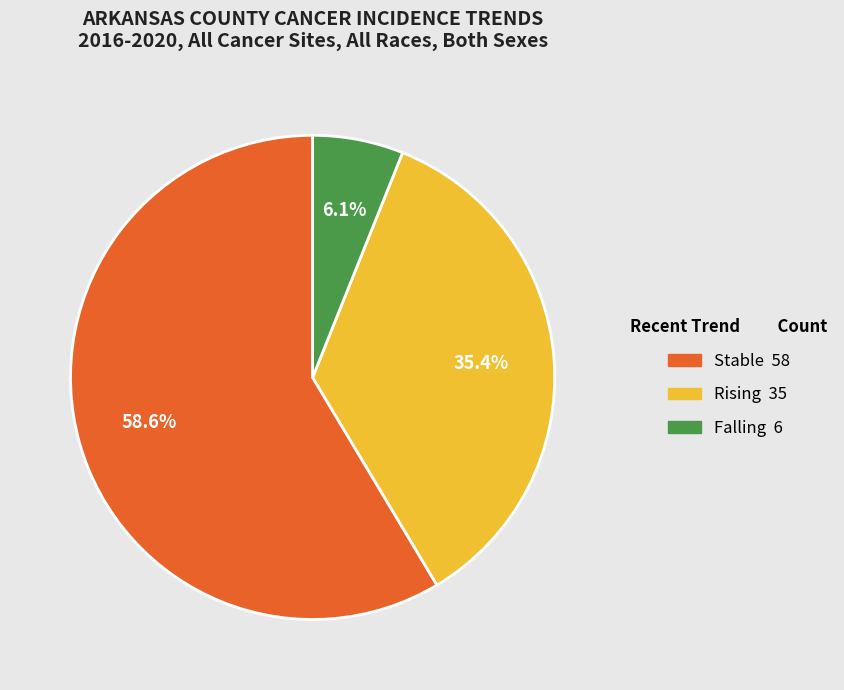

Is there a majority slice in this chart?

Yes